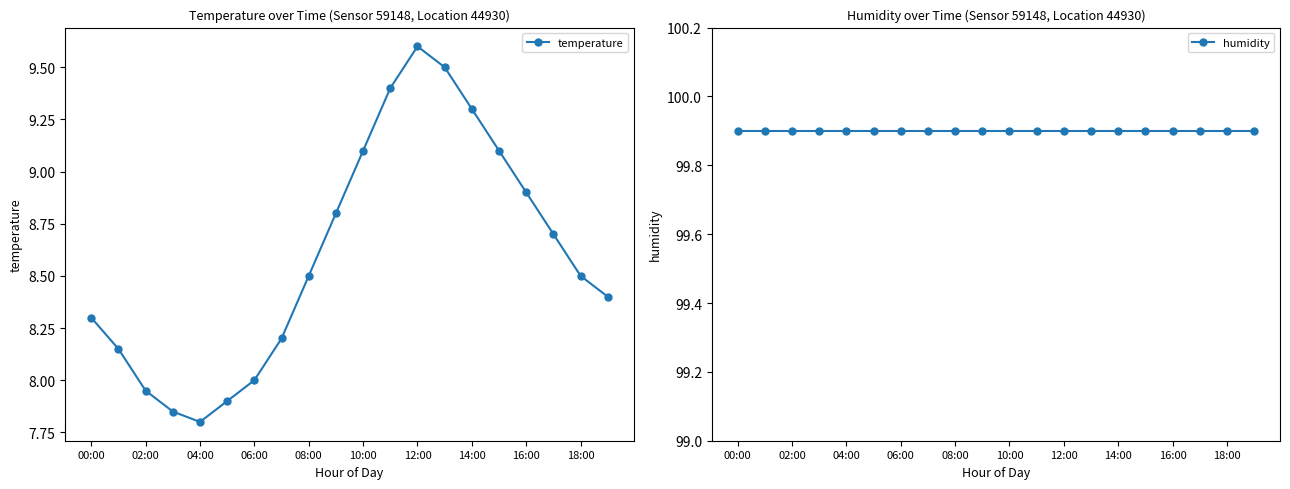

List the series in order of their overall mean, highest first.

humidity, temperature